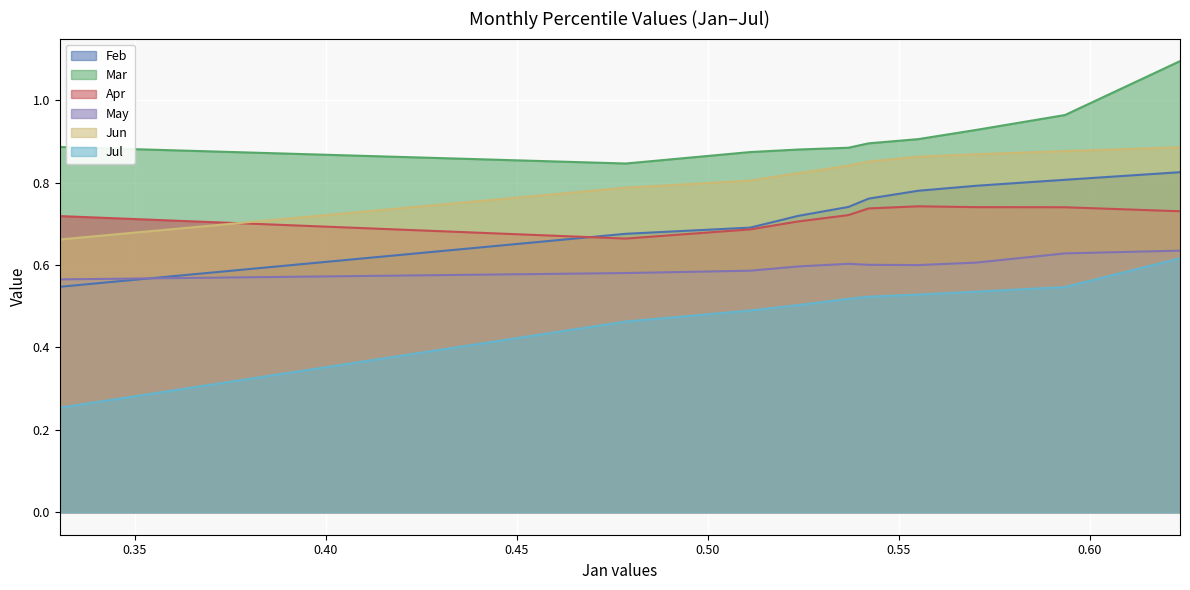

True or false: Jul and Mar cross at least once.

False